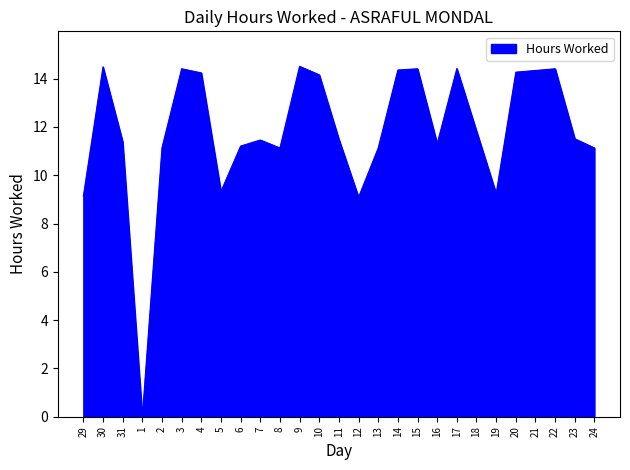

The value at 29 is 2.5. True or false?

False